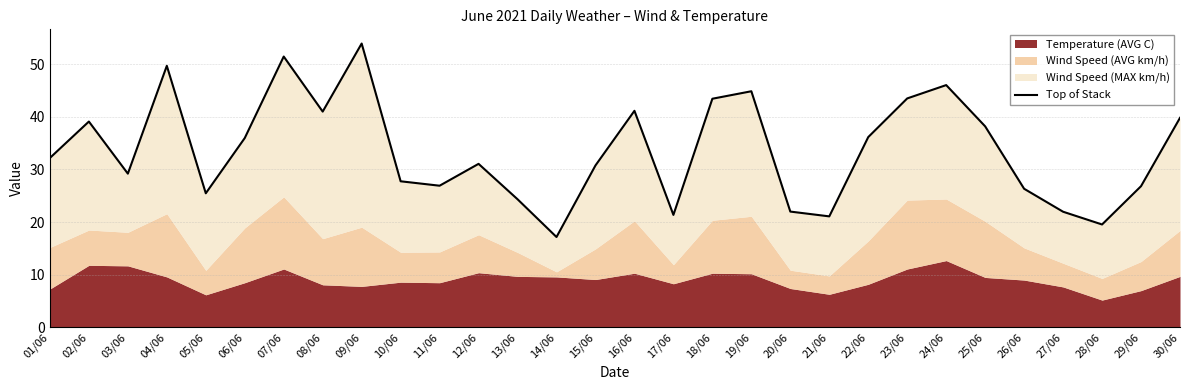

What is the average value?

33.6